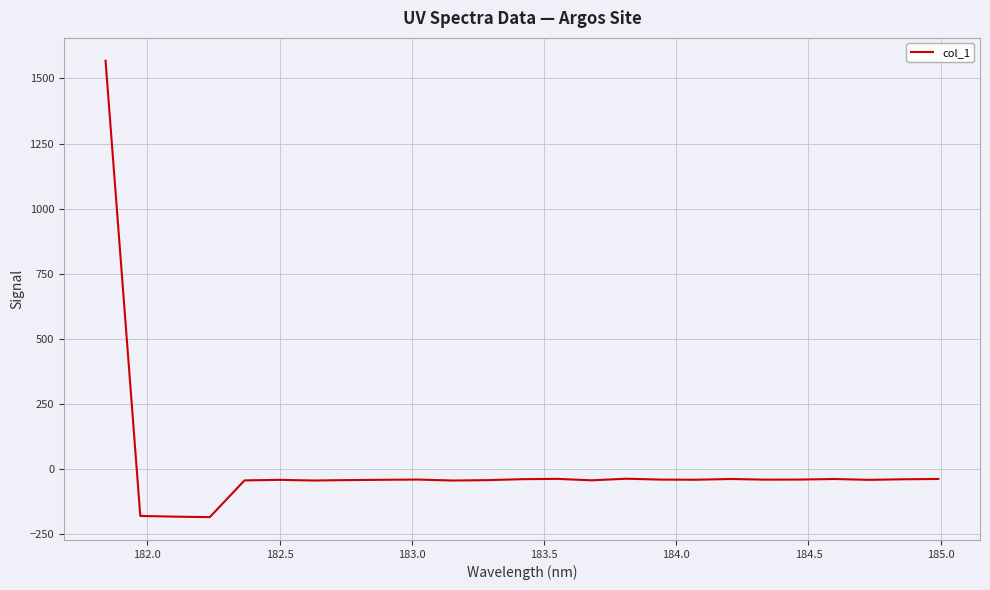

Does the chart have visible grid lines?

Yes